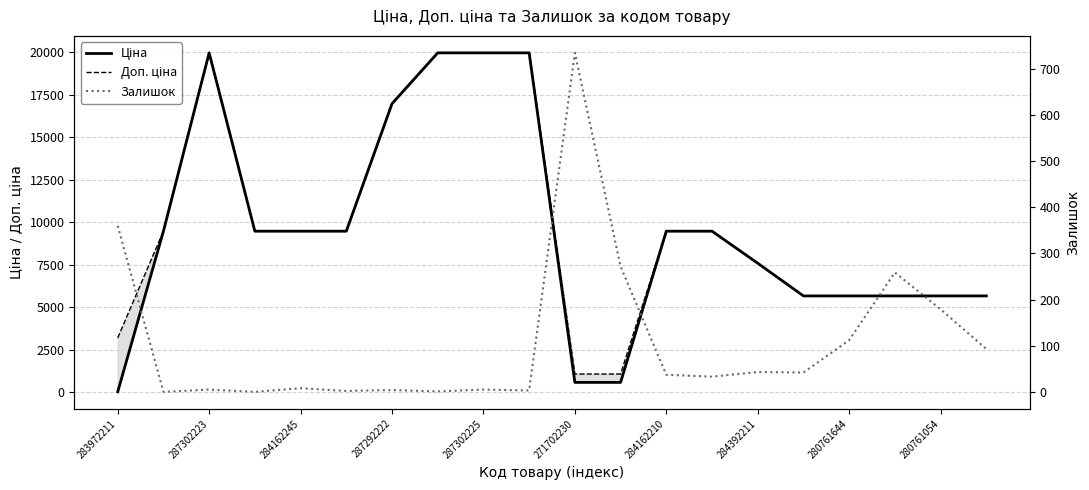

What are all the series names shown in the legend?

Ціна, Доп. ціна, Залишок